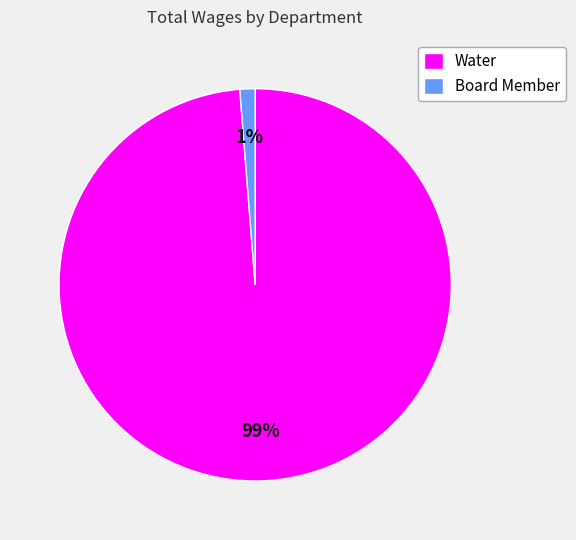

How many slices are in this pie chart?

2